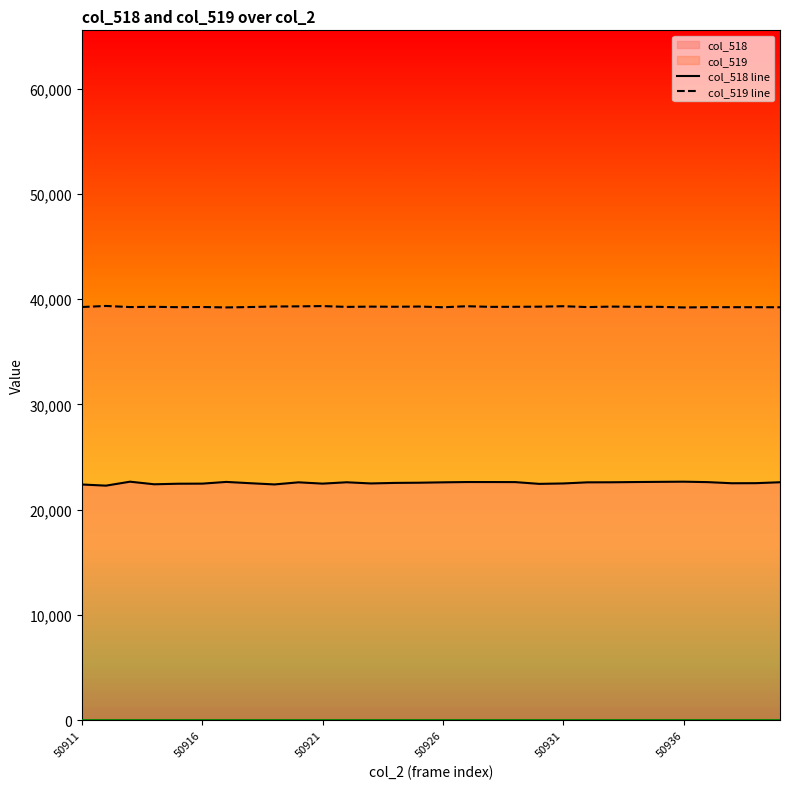

The col_518 line series shows 35791 at 50936. True or false?

False